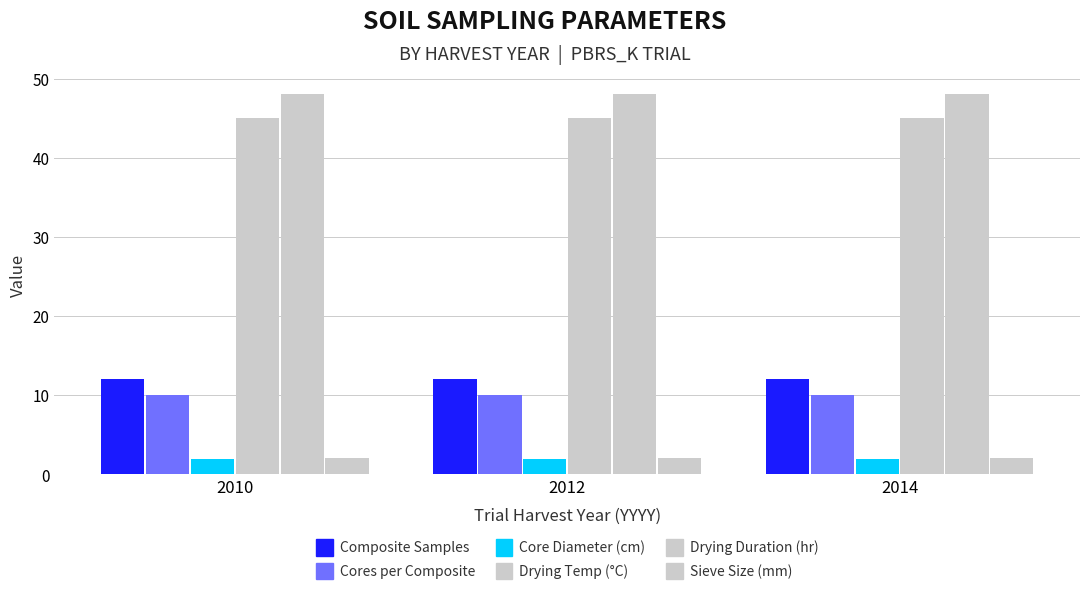

How many groups of bars are there?

3